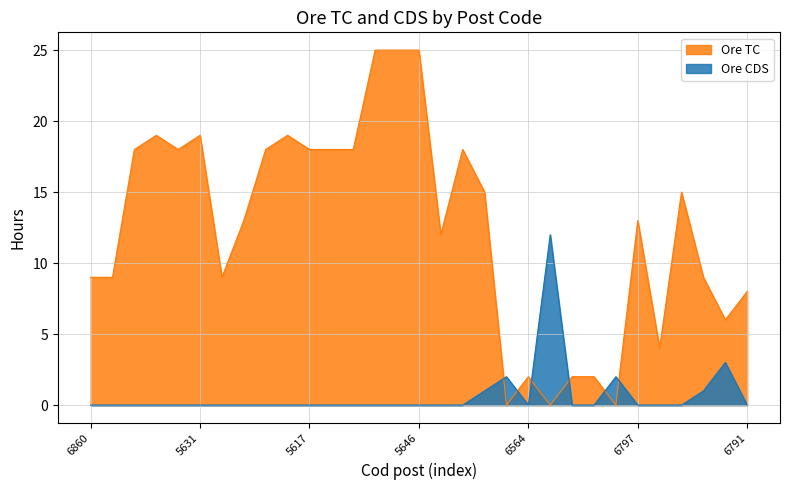

What is the average value of the Ore TC series?

12